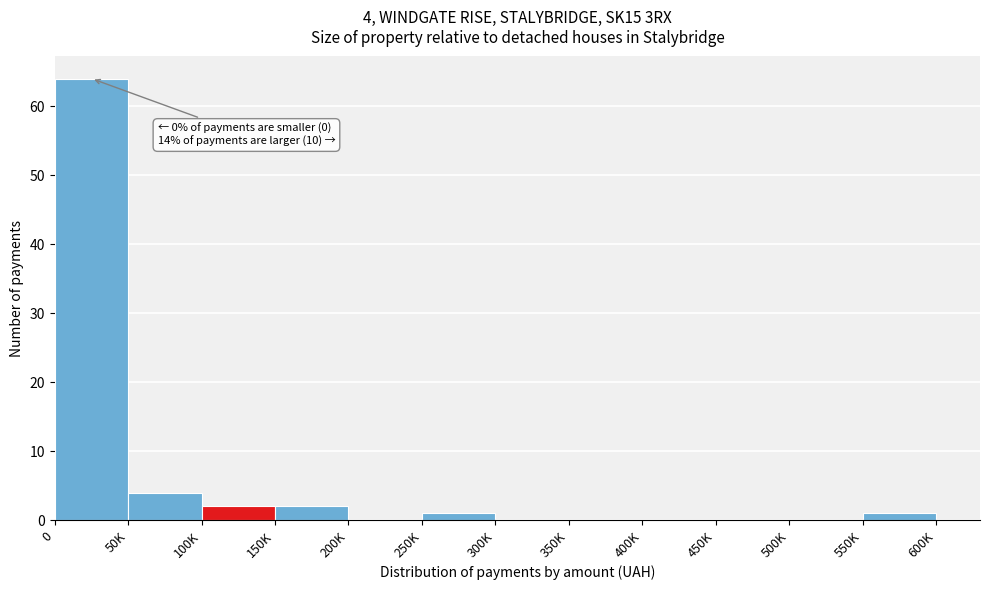

Reading left to right, transcribe all the data shown in this chart.

0=64	50K=4	100K=2	150K=2	200K=0	250K=1	300K=0	350K=0	400K=0	450K=0	500K=0	550K=1